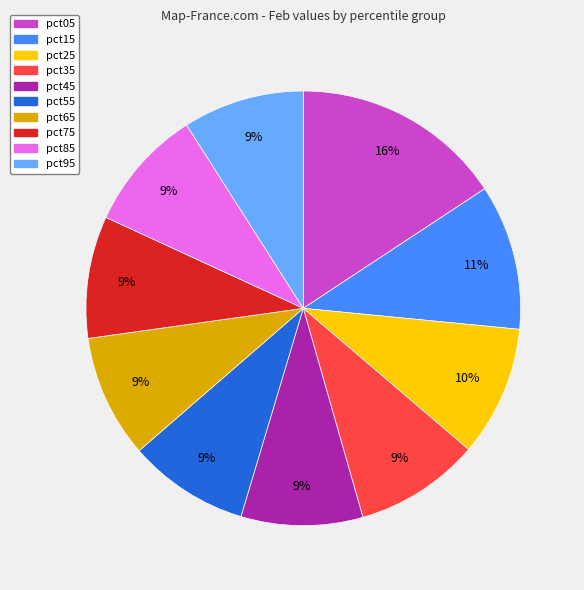

Approximately how many times larger is the value at pct45 compared to pct05?

0.6